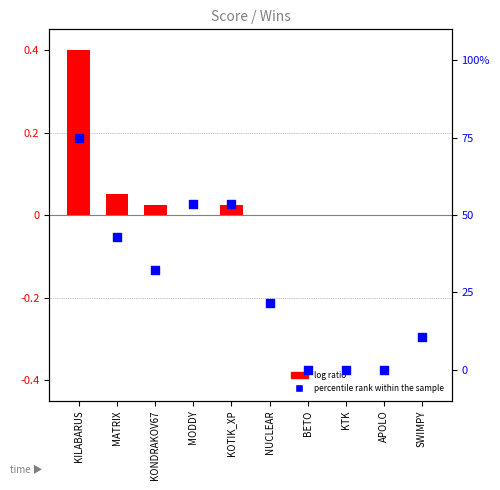

Which series reaches the minimum Y coordinate?

log ratio